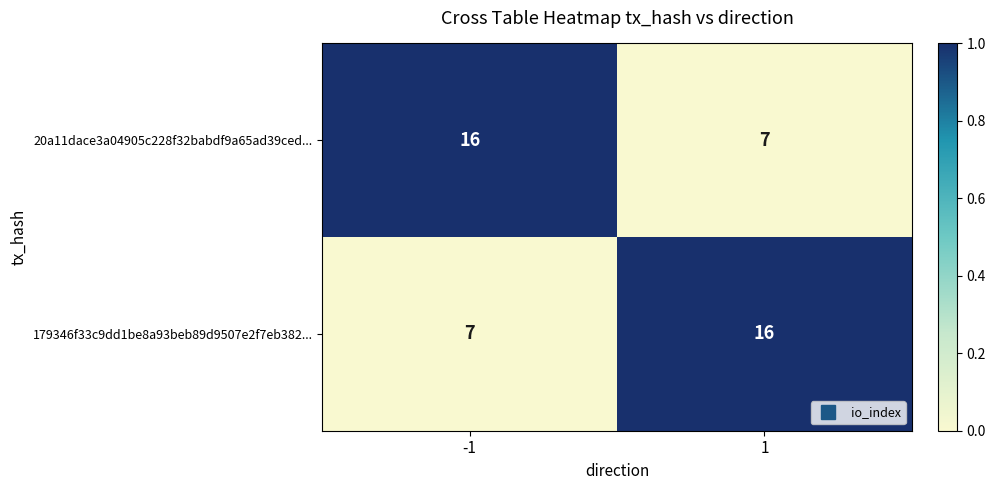

The 179346f33c9dd1be8a93beb89d9507e2f7eb382... series shows 3 at -1. True or false?

False